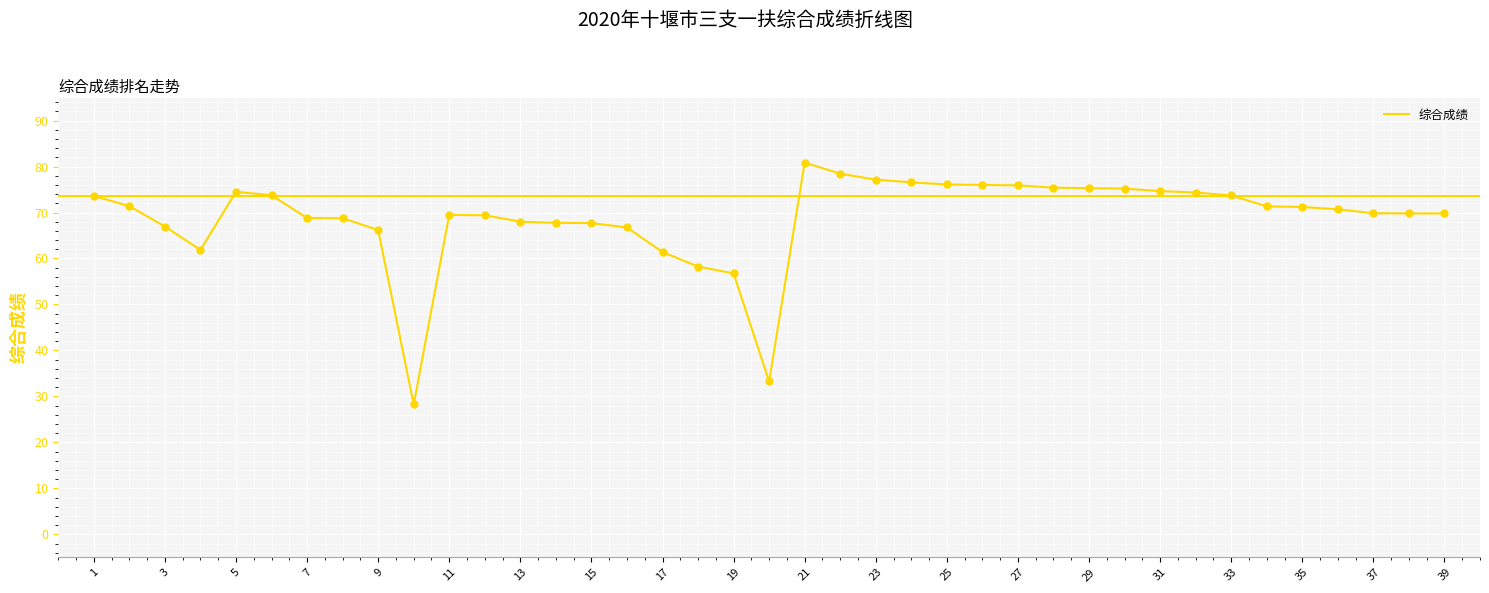

What is the difference between the maximum and minimum values?

52.6